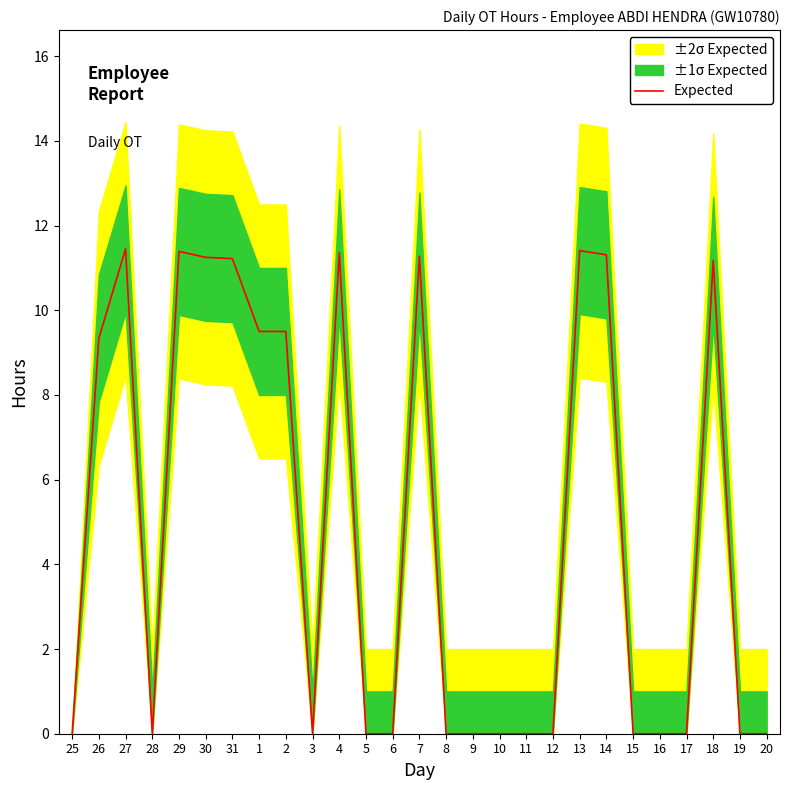

List the labels in order of value, largest first.

27, 13, 29, 4, 14, 7, 30, 31, 18, 1, 2, 26, 25, 28, 3, 5, 6, 8, 9, 10, 11, 12, 15, 16, 17, 19, 20